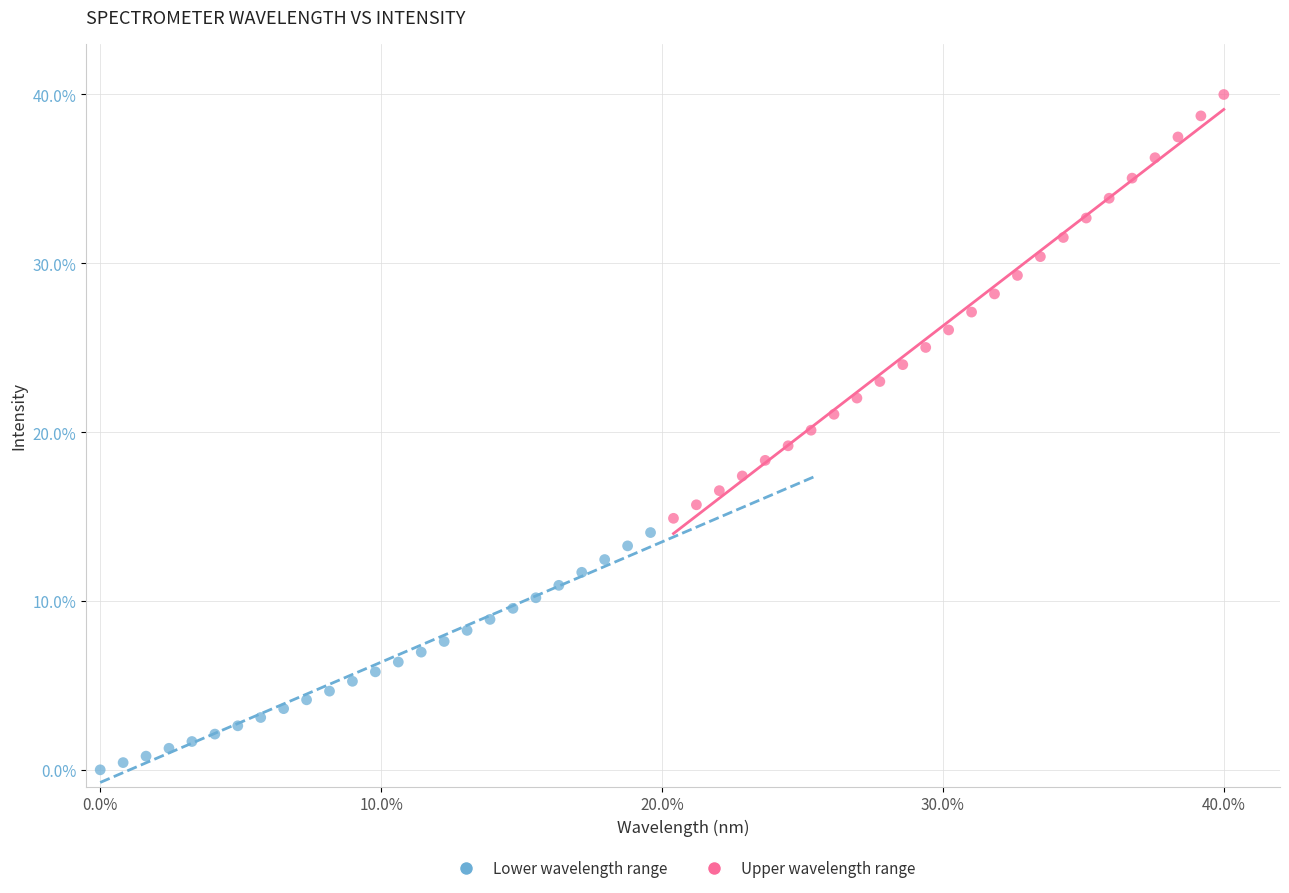

Which series has the largest Y range (max minus min)?

Upper wavelength range